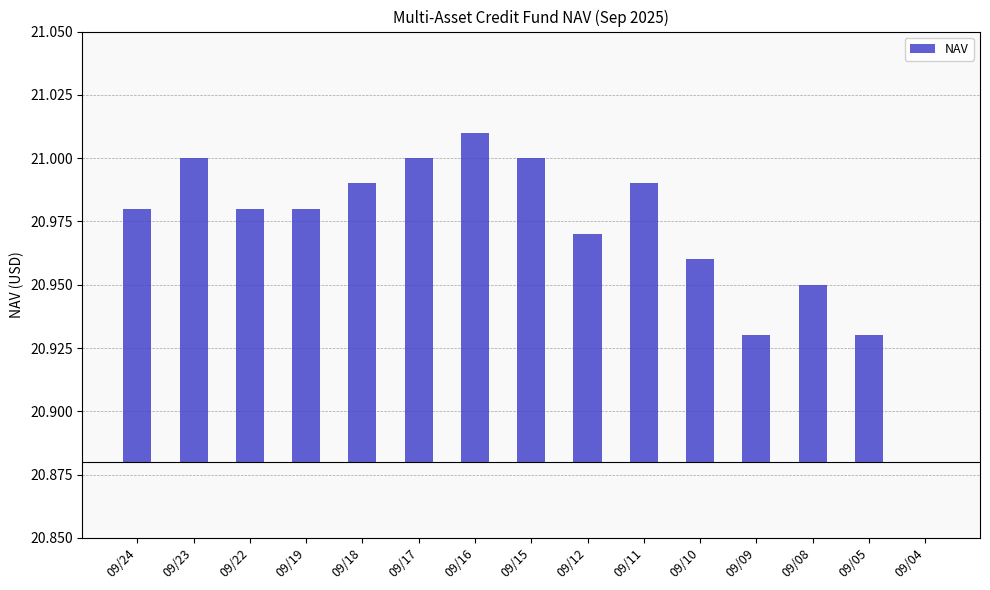

Where is the data nearest to the value 0?

09/04